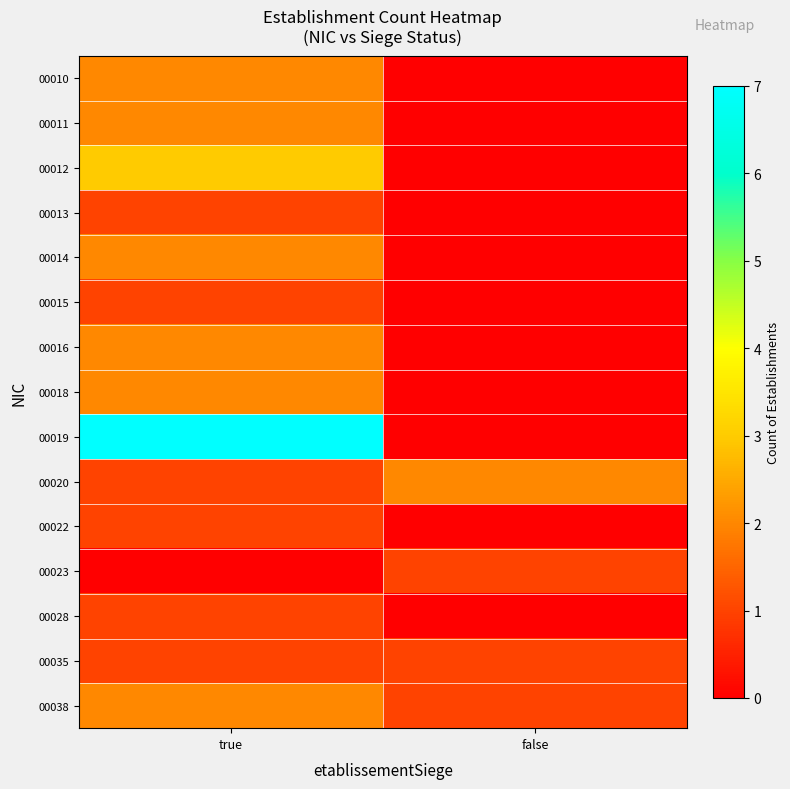

Between true and false, which is larger?

true